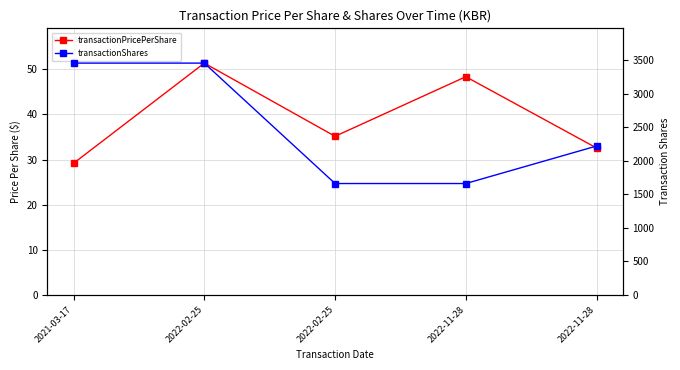

Count the number of data series in this chart.

2